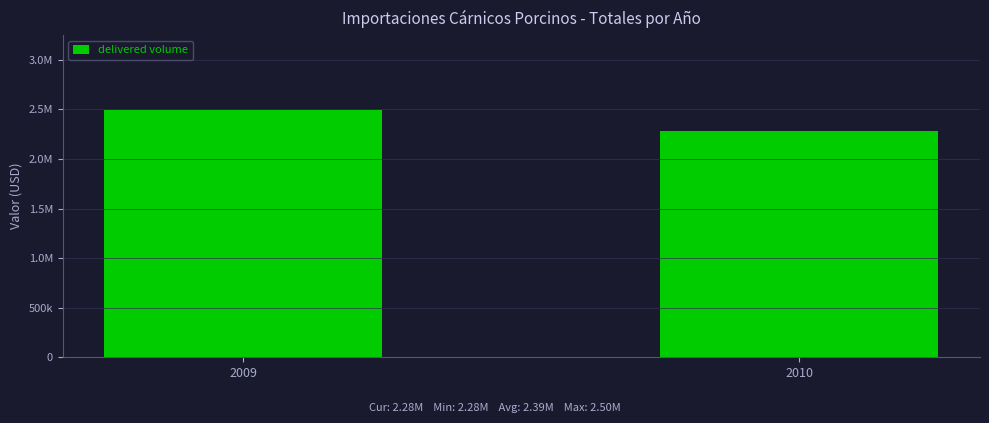

Does the chart contain any negative values?

No